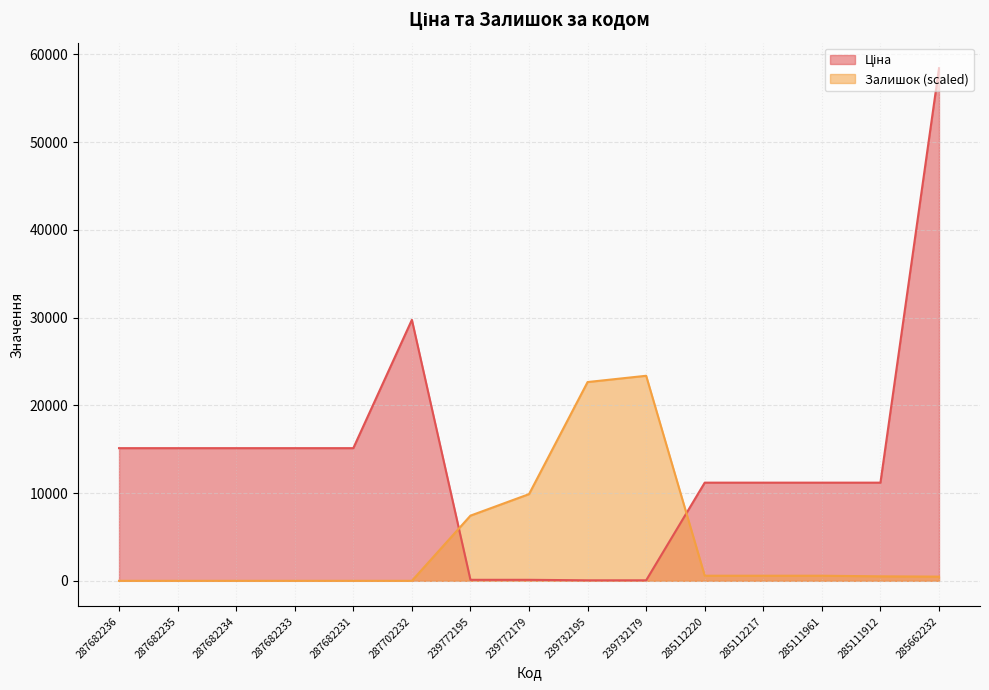

What is the maximum value shown in the chart?

58426.5